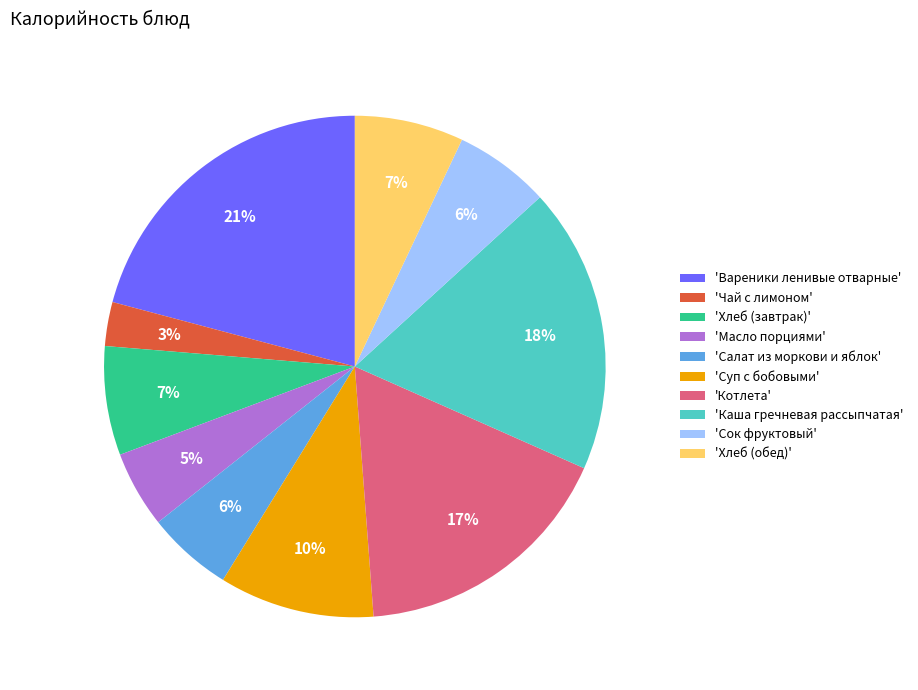

Approximately how many times larger is the value at 'Суп с бобовыми' compared to 'Хлеб (завтрак)'?

1.4